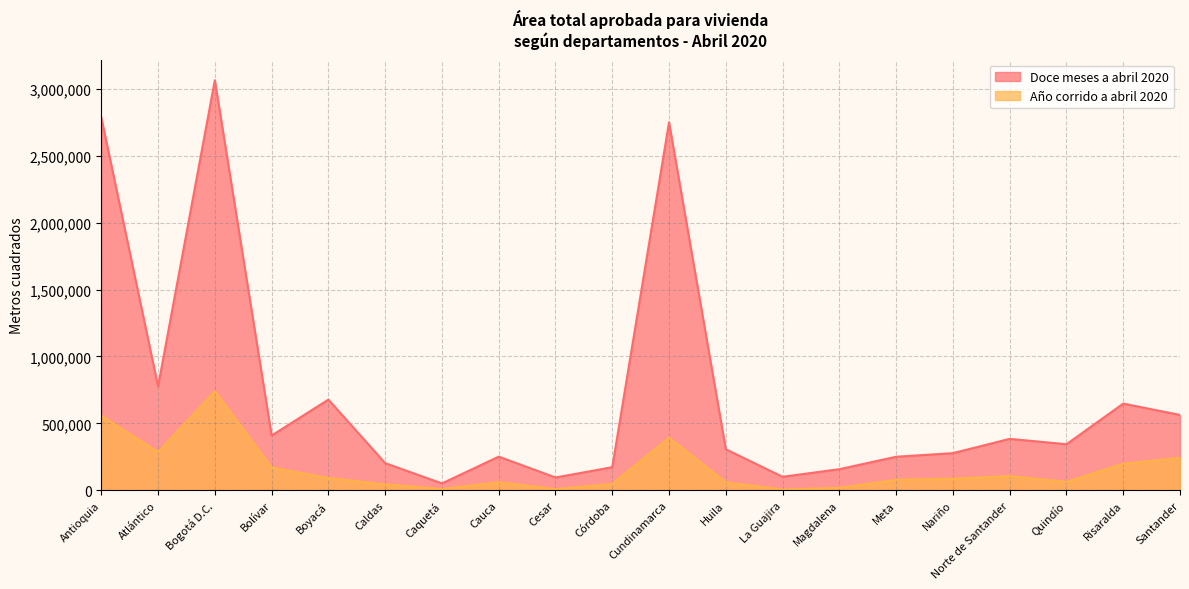

At which label is Doce meses a abril 2020 closest to 1558111?

Atlántico